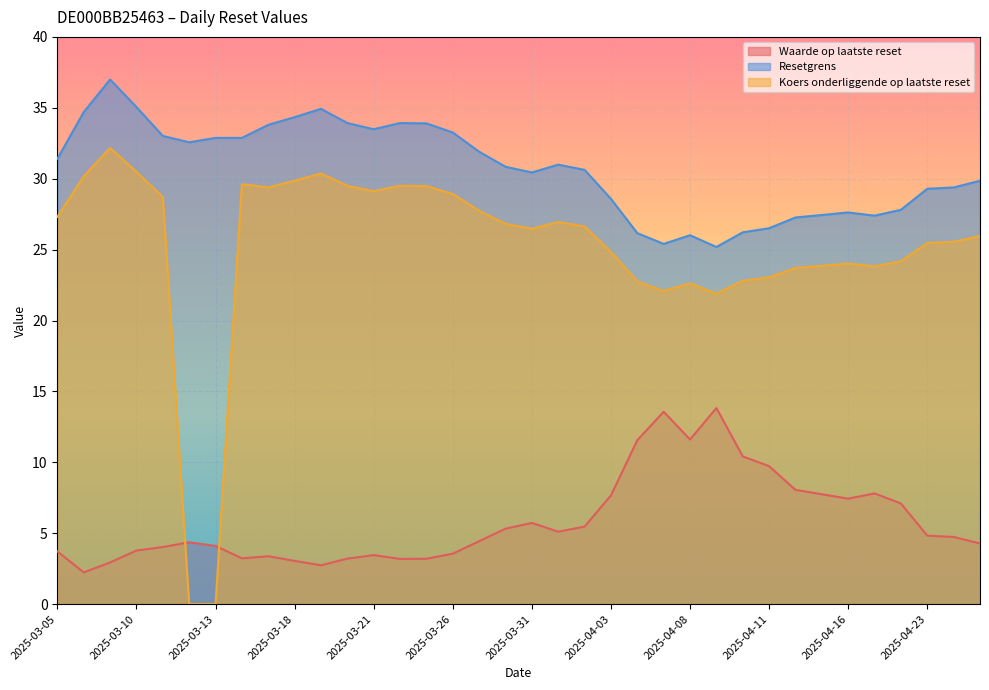

How many times do Waarde op laatste reset and Koers onderliggende op laatste reset cross each other?

2